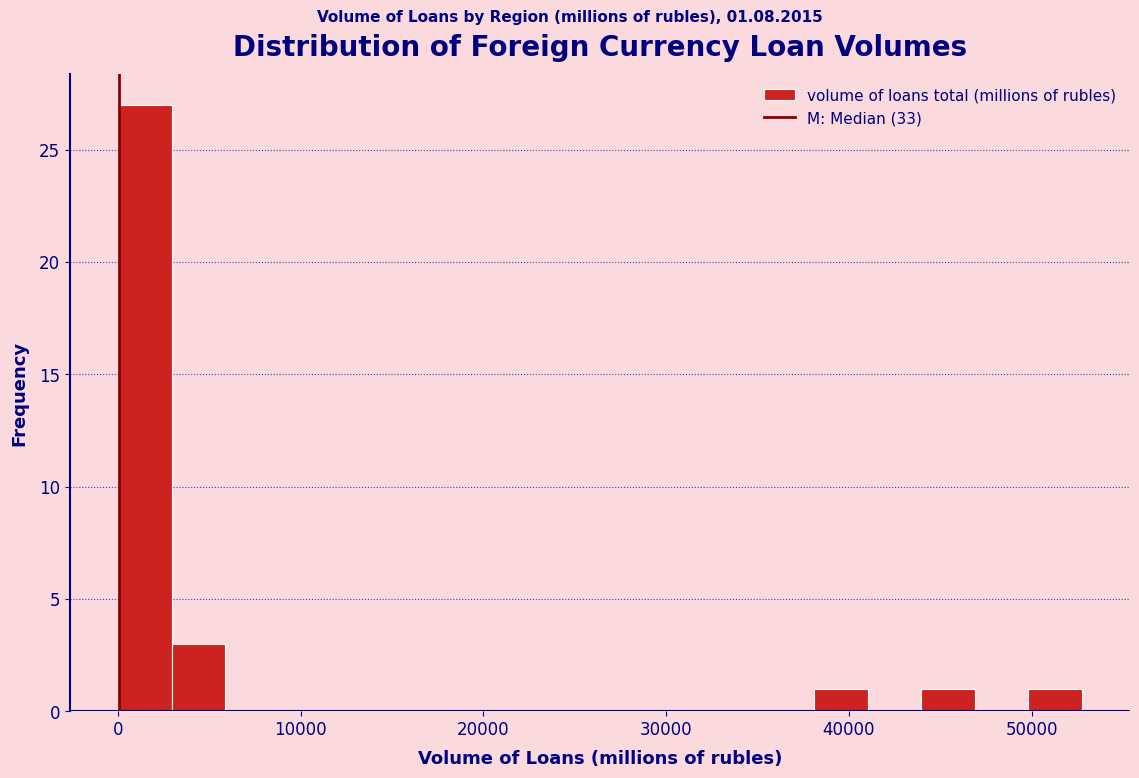

Read against the x-axis, roughly where is the centre of the tallest bar?

1000